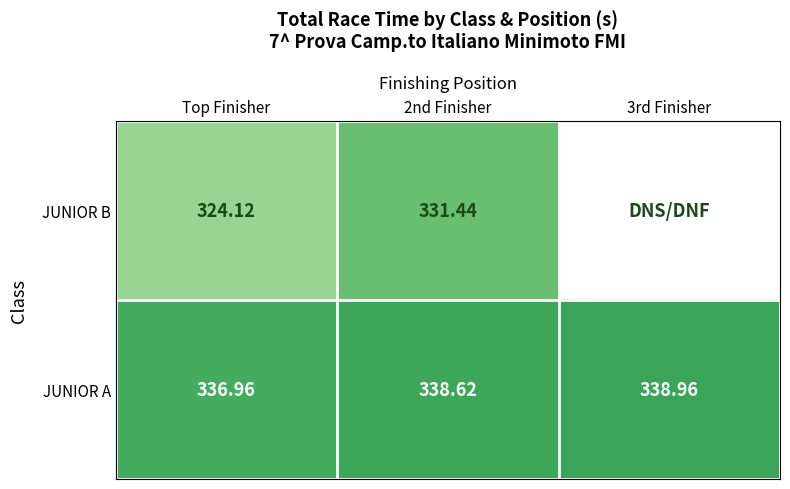

What is the difference between the highest and lowest values at Top Finisher?

12.8